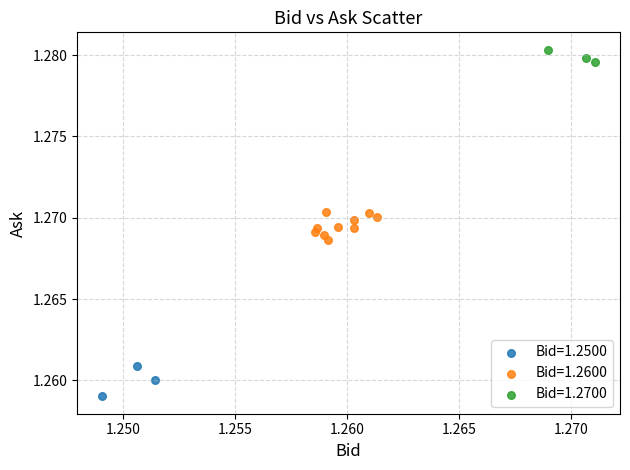

Which series reaches the minimum Y coordinate?

Bid=1.2500